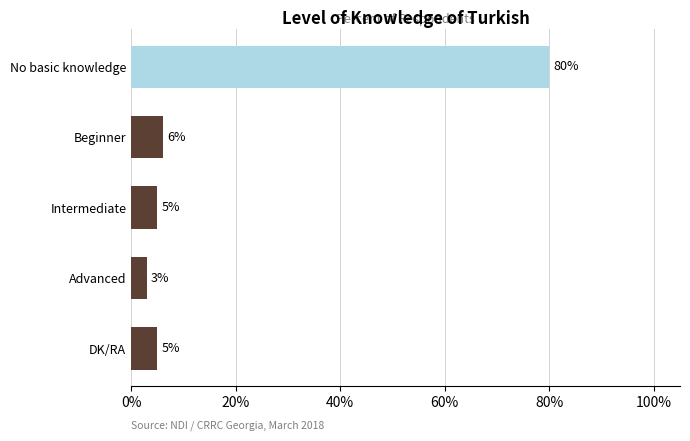

What is the smallest value displayed?

3